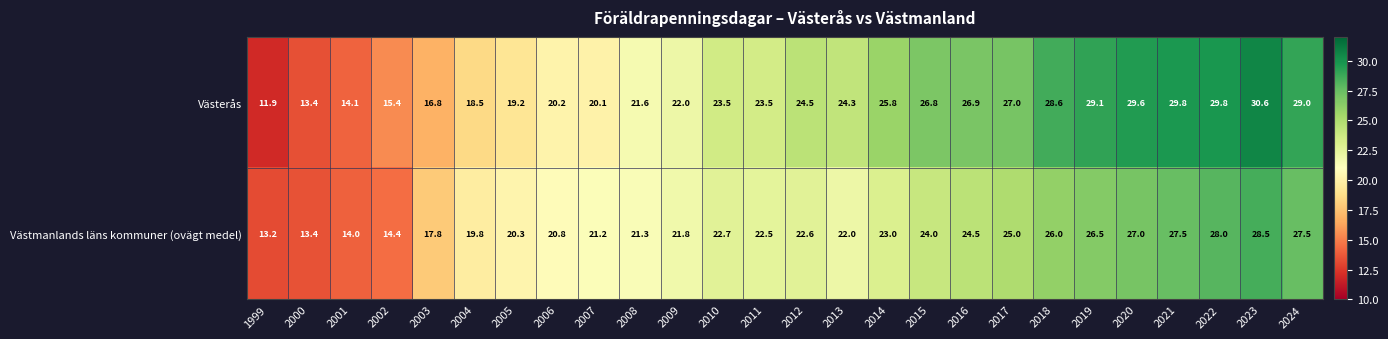

Is it true that Västmanlands läns kommuner (ovägt medel) equals 11.2 at 2011?

False